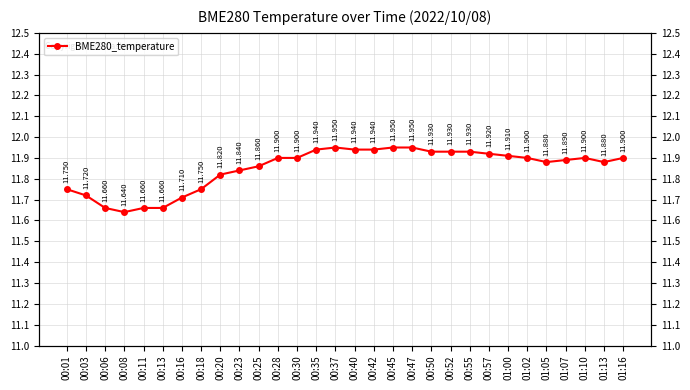

True or false: there are more than 2 points higher than both neighbors.

False